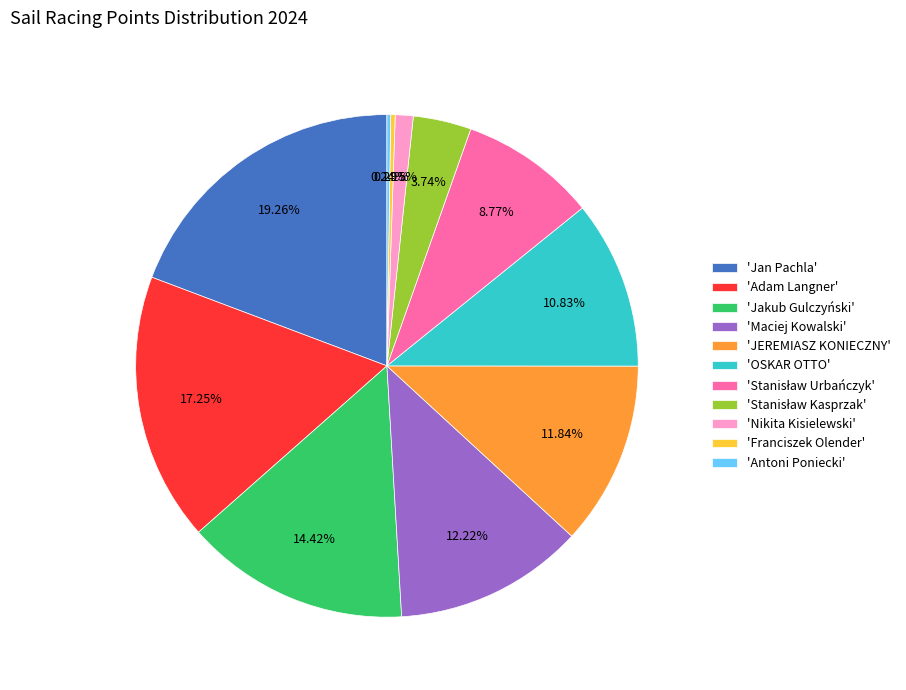

Is there any slice that represents more than half of the pie?

No